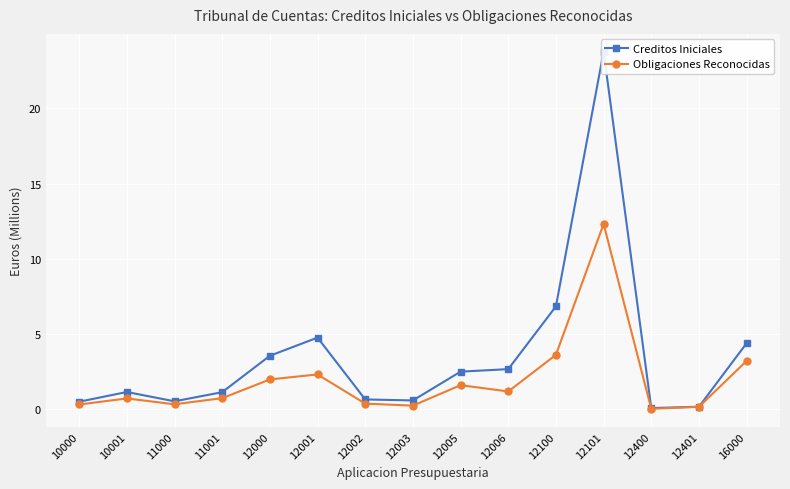

The Obligaciones Reconocidas series shows 1.6 at 12005. True or false?

True